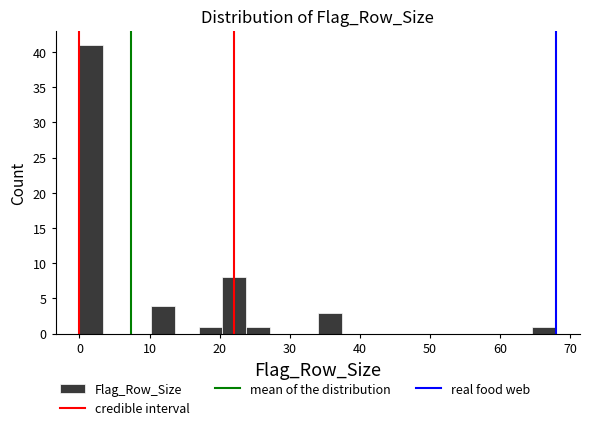

Around what value on the x-axis is the tallest bar? Give the approximate position of its centre, as read against the axis.

2